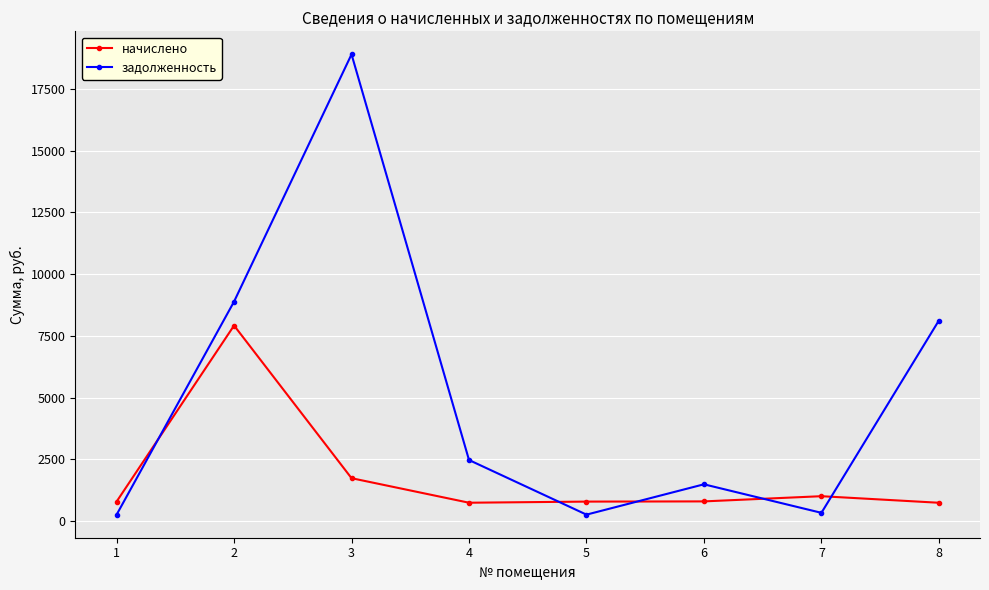

True or false: начислено has more than 0 points higher than both neighbors.

True